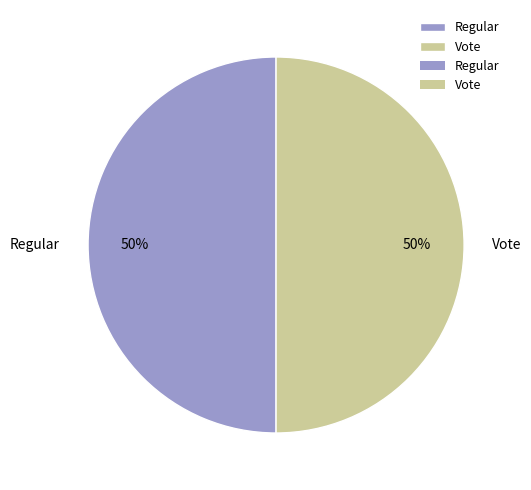

Is it true that Regular is 50% of the pie?

True